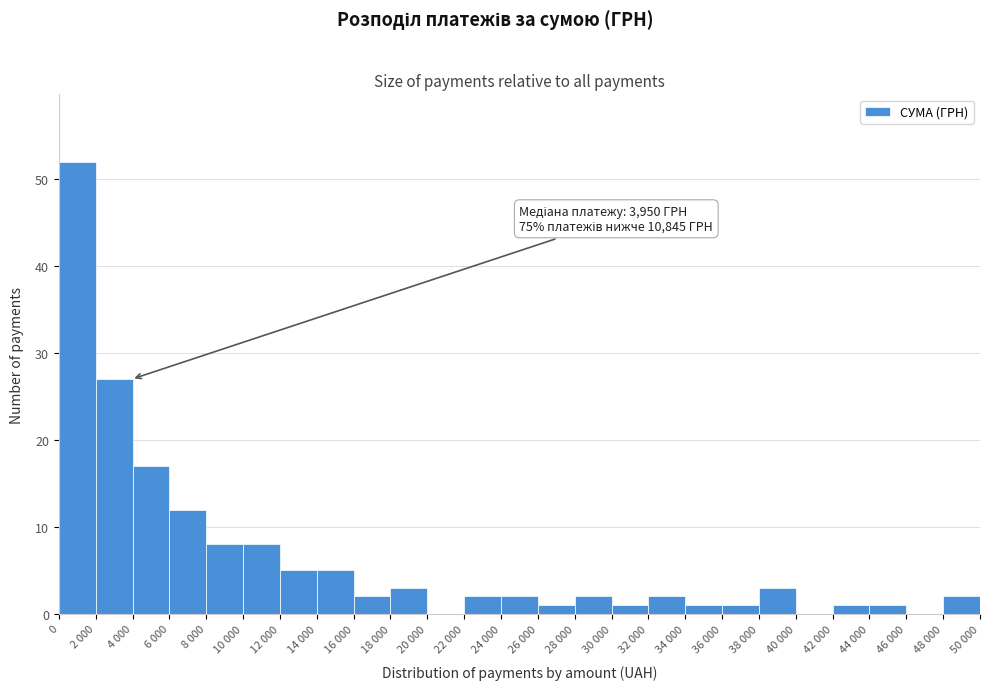

Reading left to right, extract all data points from this chart.

0=52	2 000=27	4 000=17	6 000=12	8 000=8	10 000=8	12 000=5	14 000=5	16 000=2	18 000=3	20 000=0	22 000=2	24 000=2	26 000=1	28 000=2	30 000=1	32 000=2	34 000=1	36 000=1	38 000=3	40 000=0	42 000=1	44 000=1	46 000=0	48 000=2